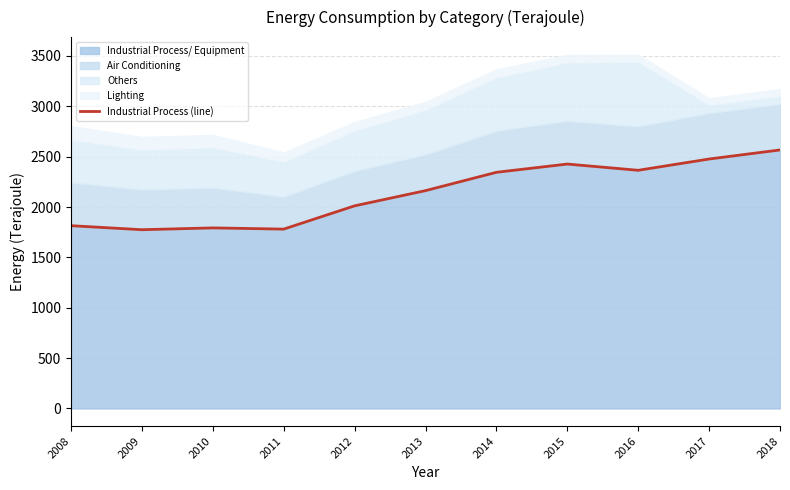

What is the difference between the maximum and minimum values?

792